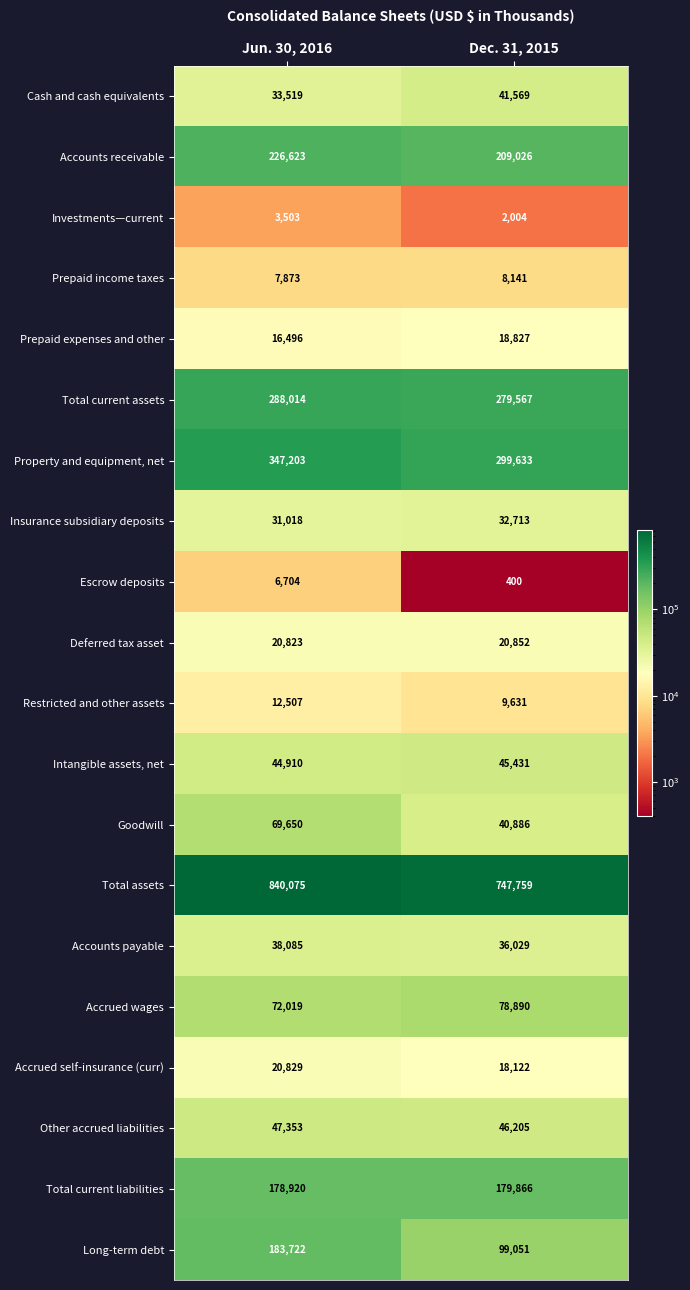

What is the average value of the Other accrued liabilities series?

46779